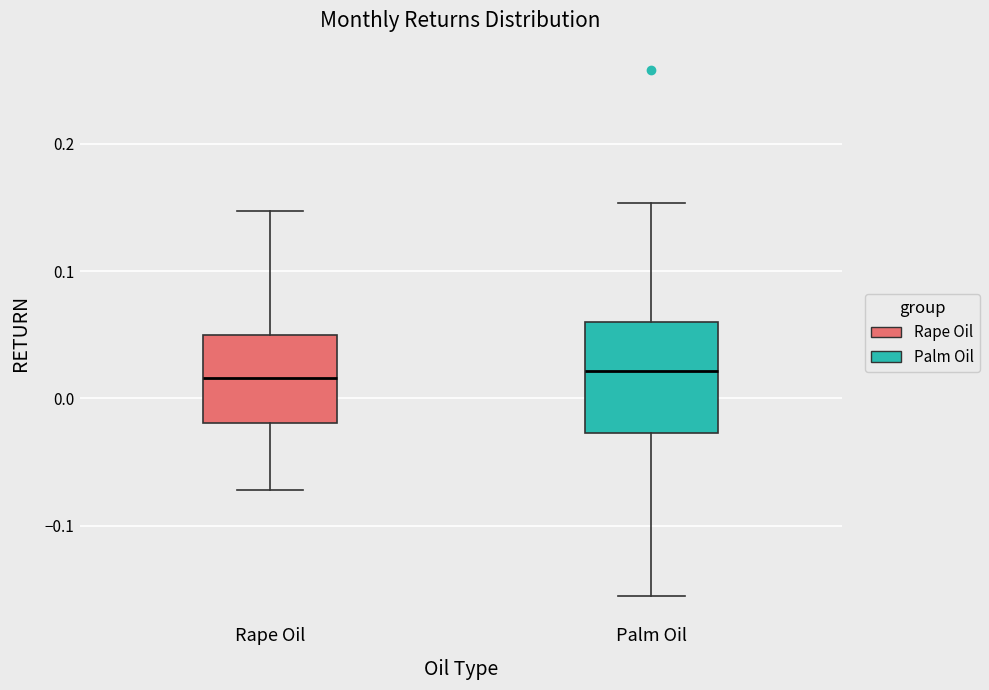

Reading left to right, transcribe this box plot: for each box, give where its median line is, the range the box spans, and where its two whiskers end, as read against the y-axis. The values are not printed on the chart, so give them approximately, as read against the axis.

Rape Oil: median 0.02, box -0.02 to 0.05, whiskers -0.07 to 0.15
Palm Oil: median 0.02, box -0.03 to 0.06, whiskers -0.16 to 0.15